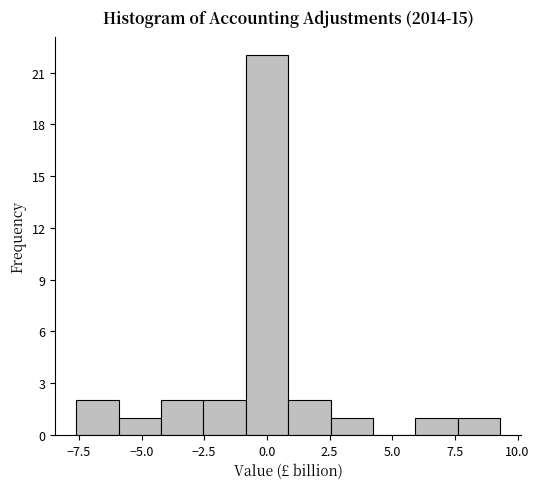

Read against the x-axis, roughly where is the centre of the tallest bar?

0.0